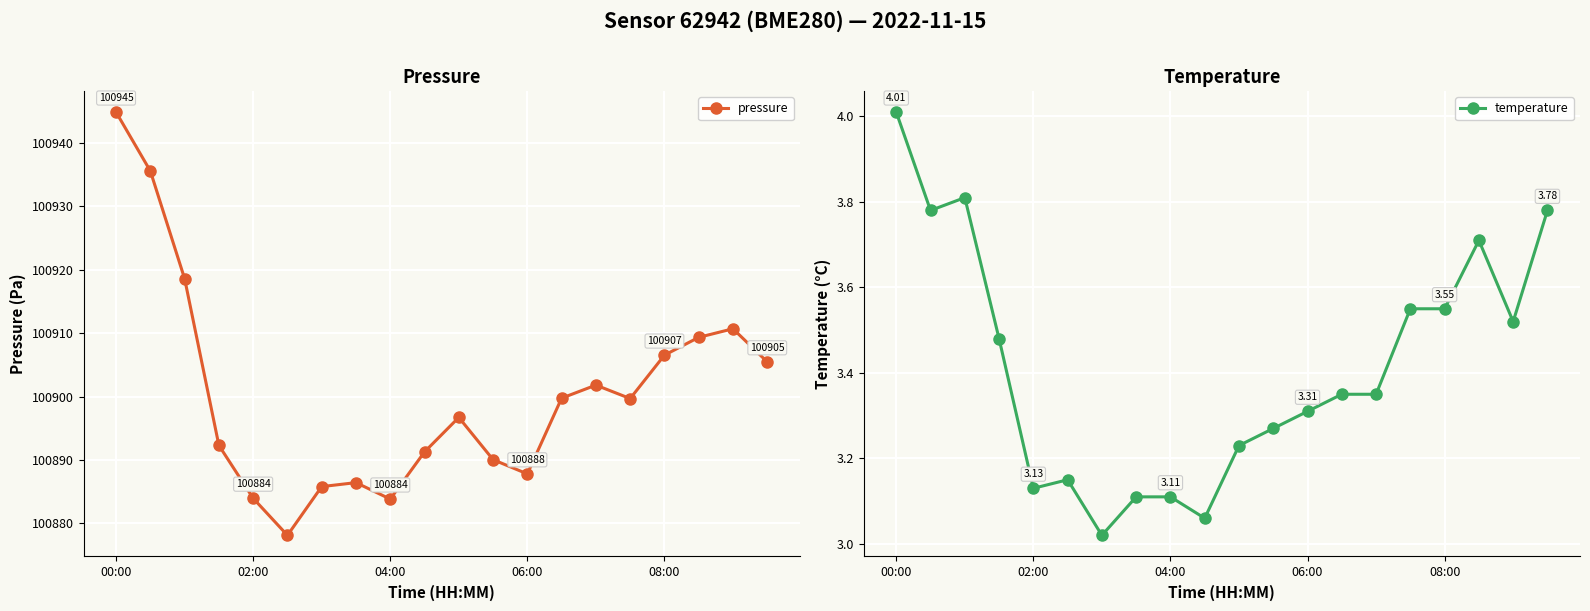

Which series has the largest total across all categories?

pressure